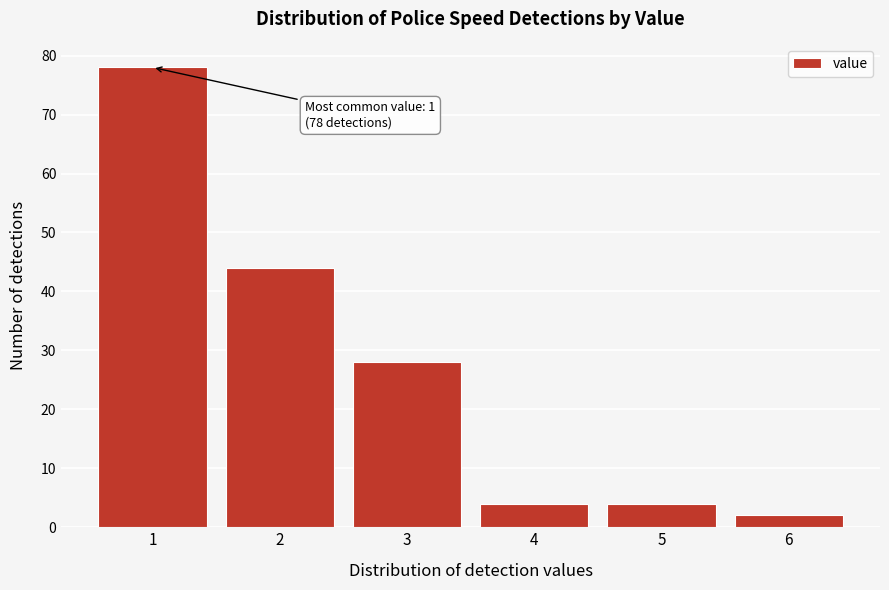

Reading left to right, what are all the values shown in this chart?

1=78	2=44	3=28	4=4	5=4	6=2